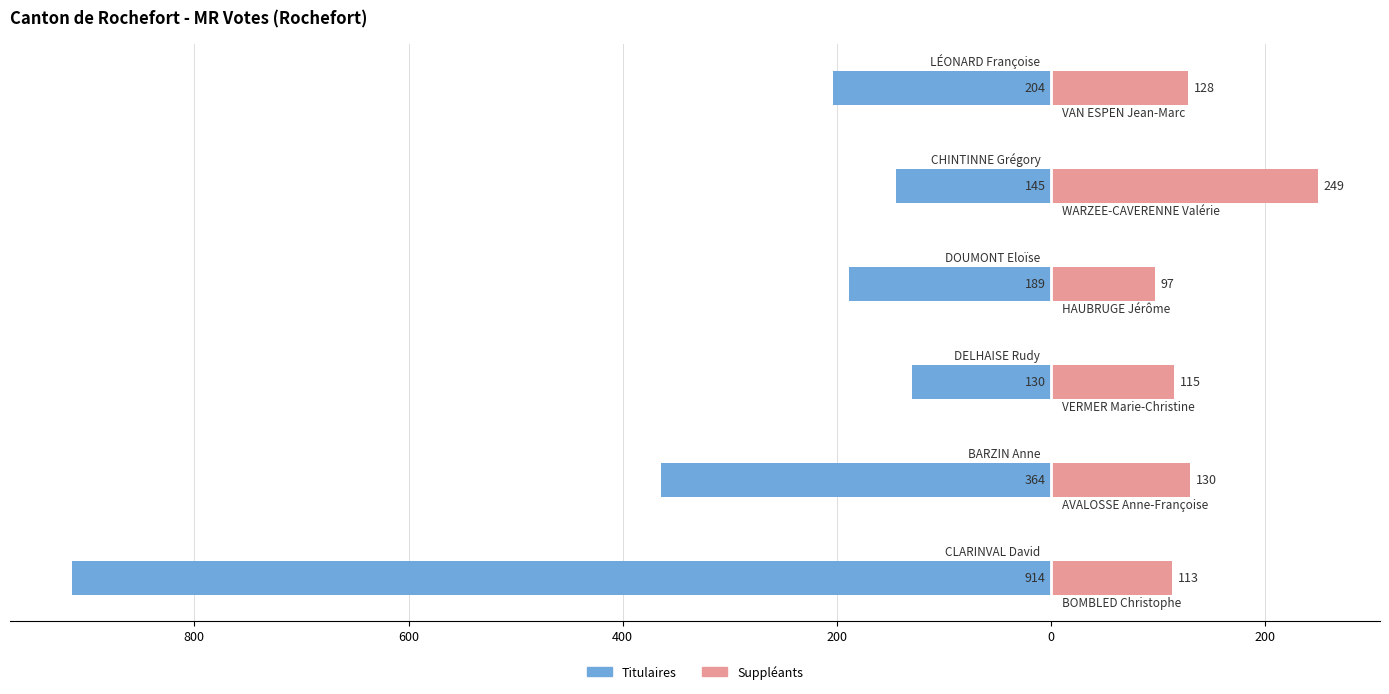

Are the bars horizontal?

Yes